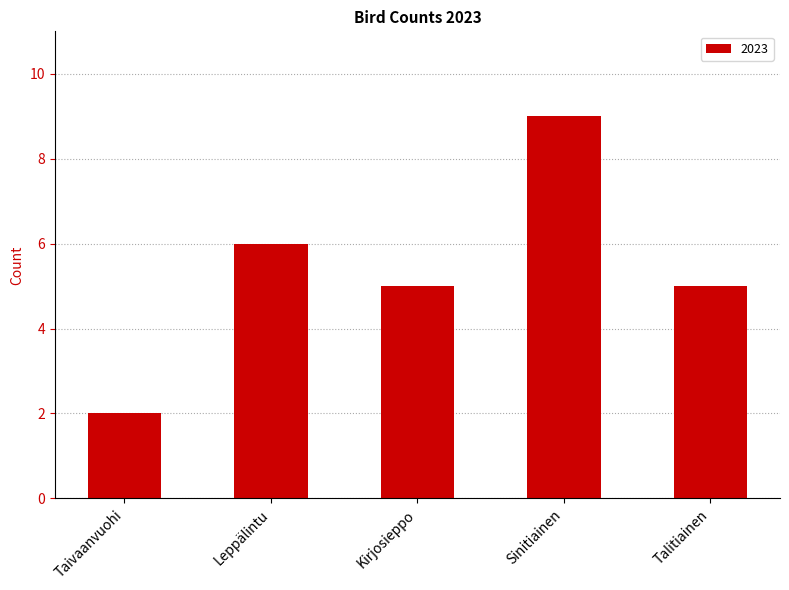

What is the difference between the maximum and minimum values?

7